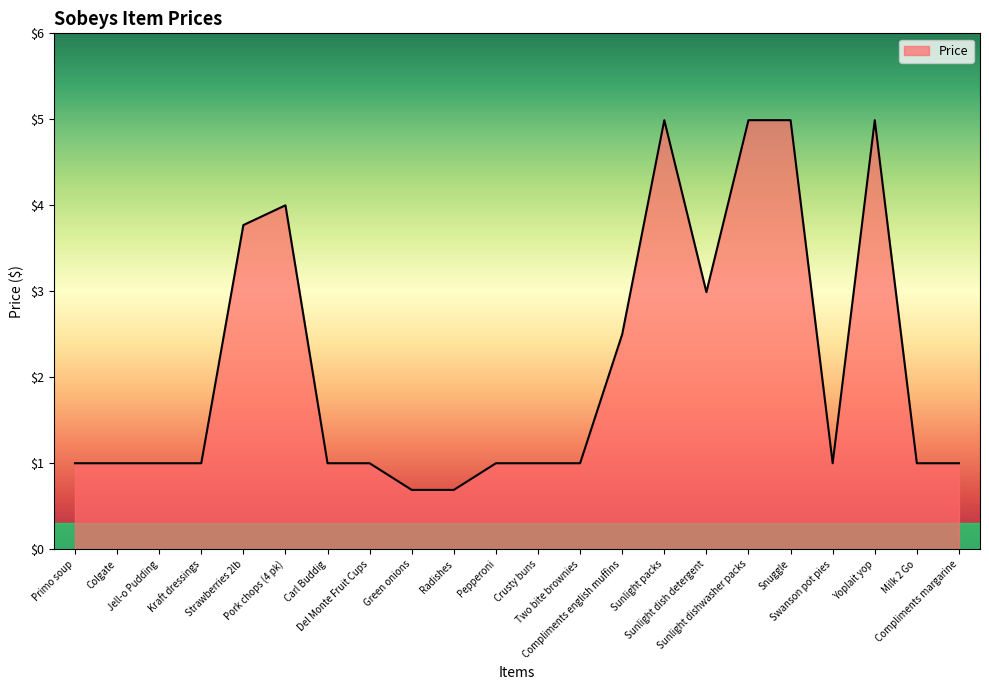

What is the approximate value at Snuggle?

5.0